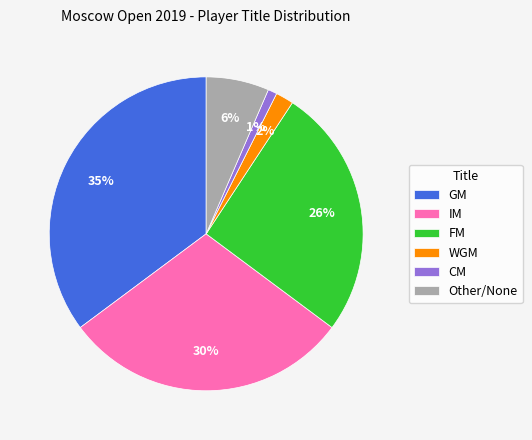

Rank the categories by value from highest to lowest.

GM, IM, FM, Other/None, WGM, CM